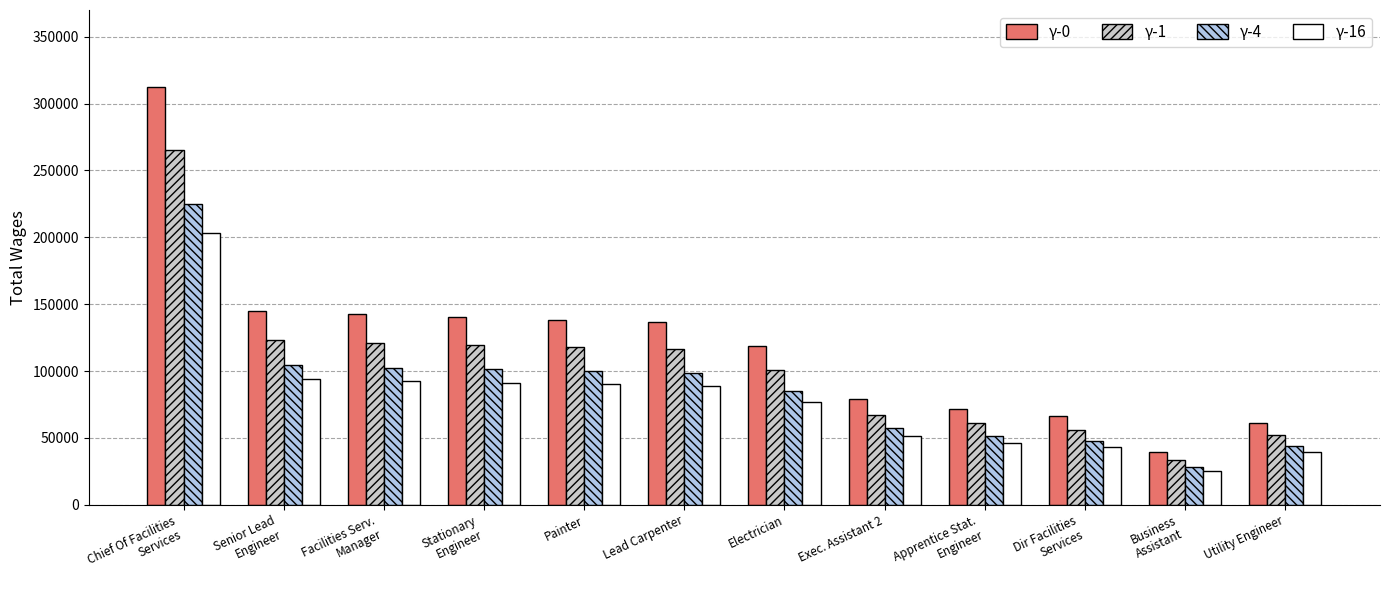

Count the number of data series in this chart.

4